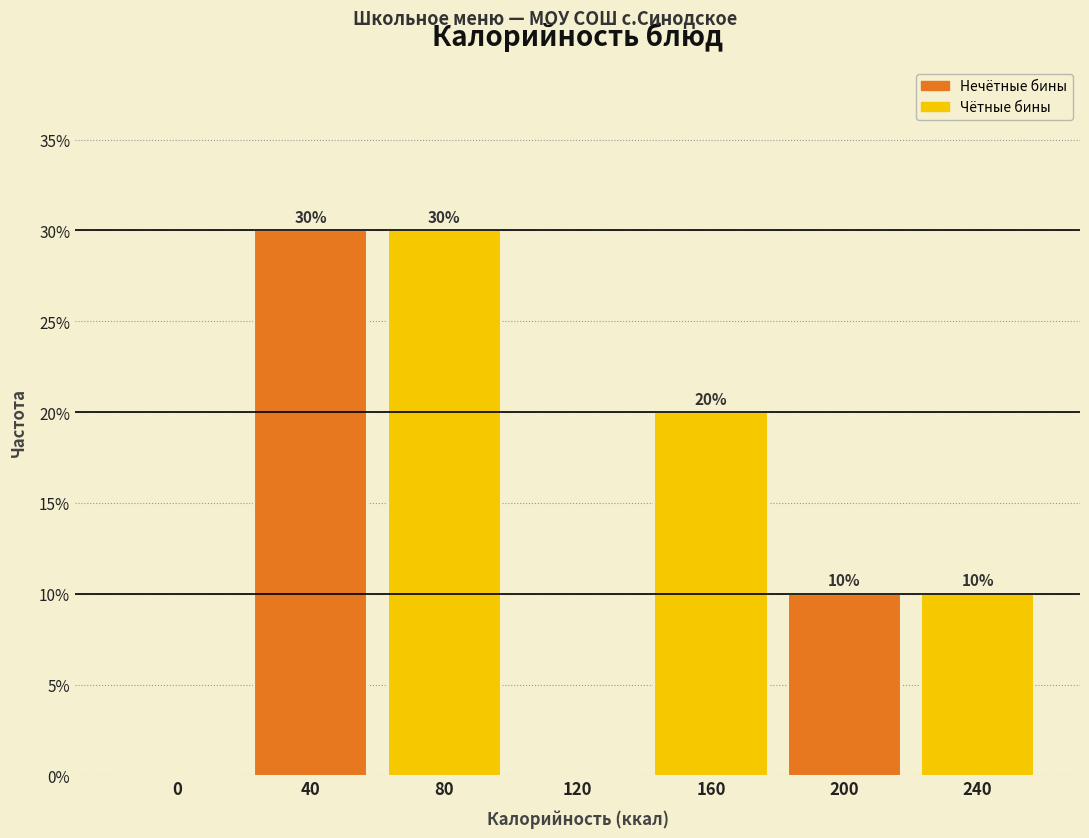

Reading right to left, extract all data points from this chart.

240=10	200=10	160=20	120=0	80=30	40=30	0=0